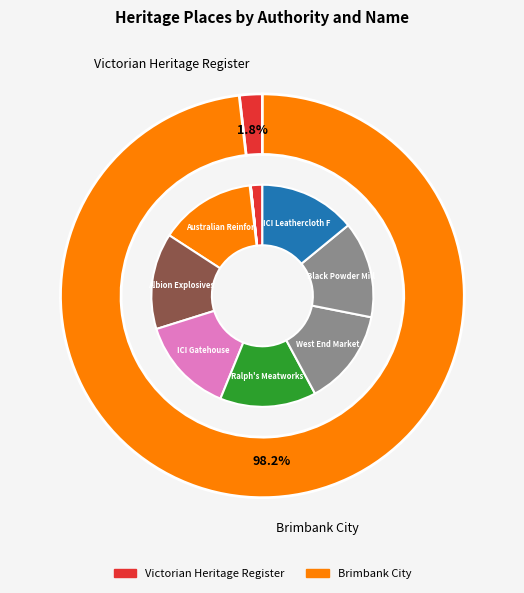

To the nearest percent, what is the difference between the Albion Explosives Factory and MASSEY FERGUSON COMPLEX slice percentages?

14%